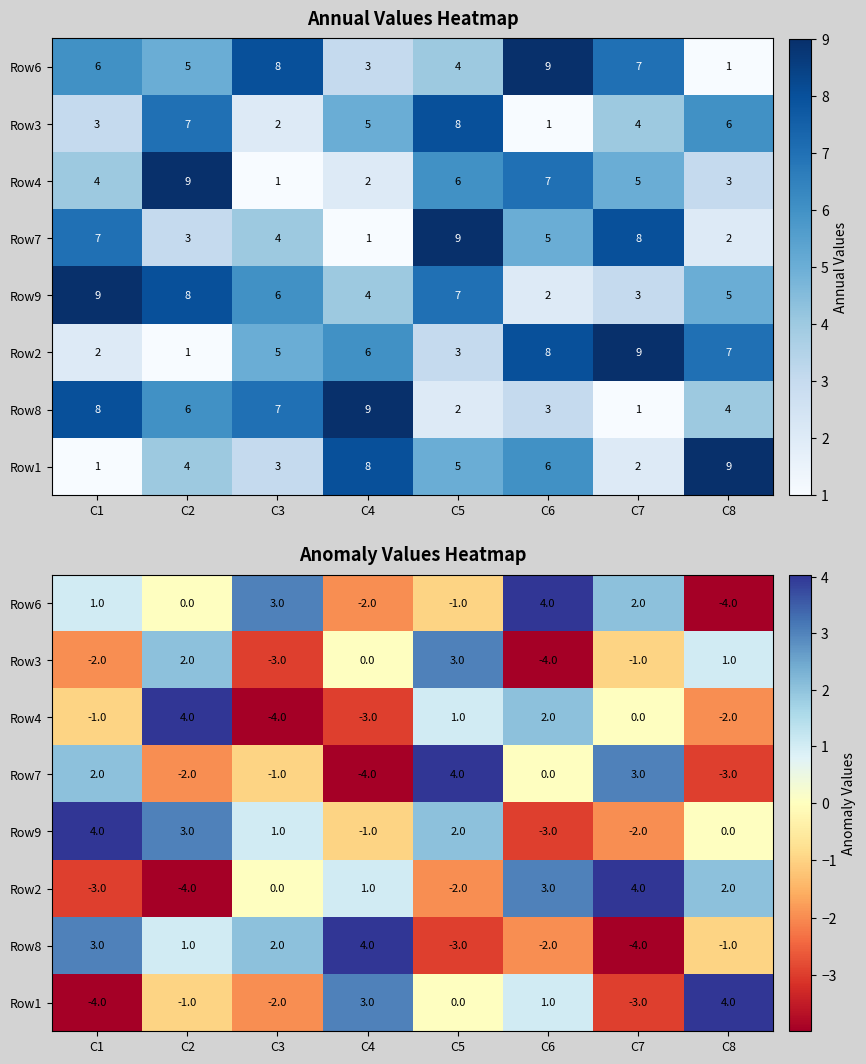

What is the difference between the highest and lowest values at C5?

7.0